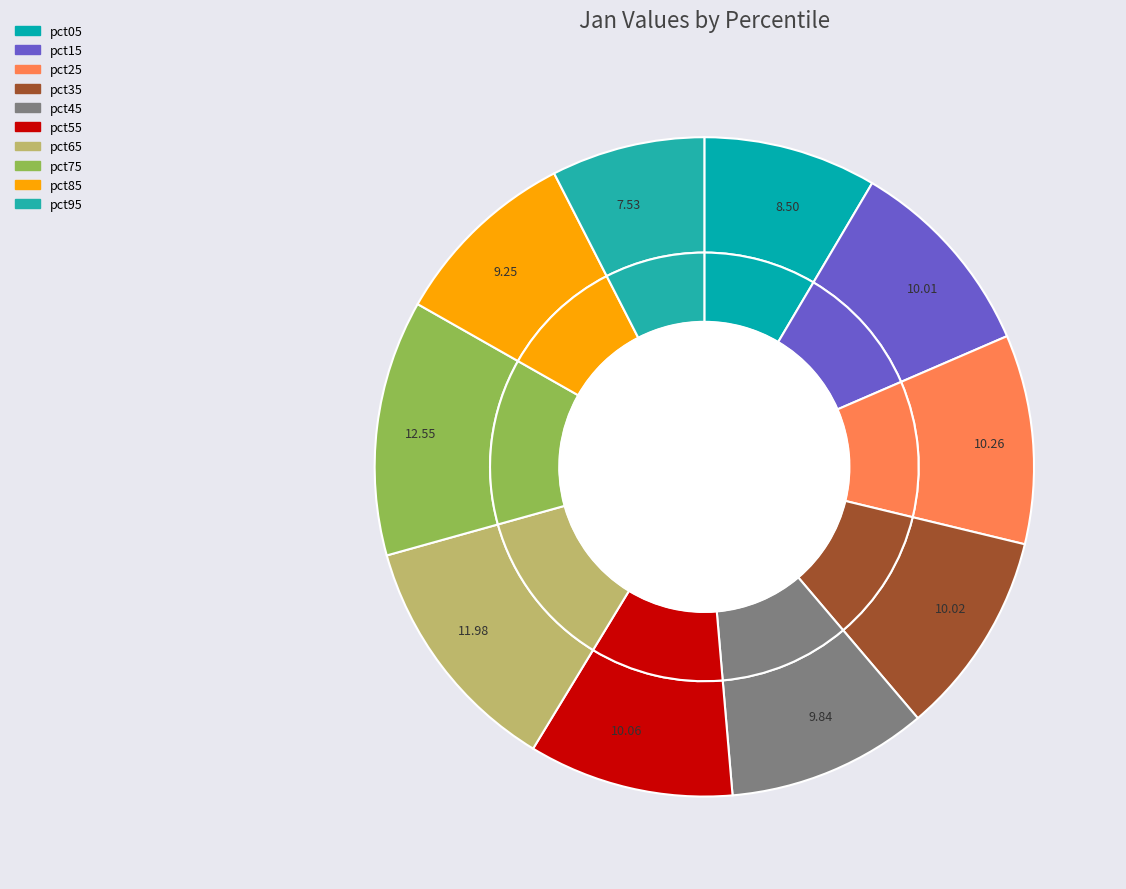

Is pct65 the majority of the pie?

No